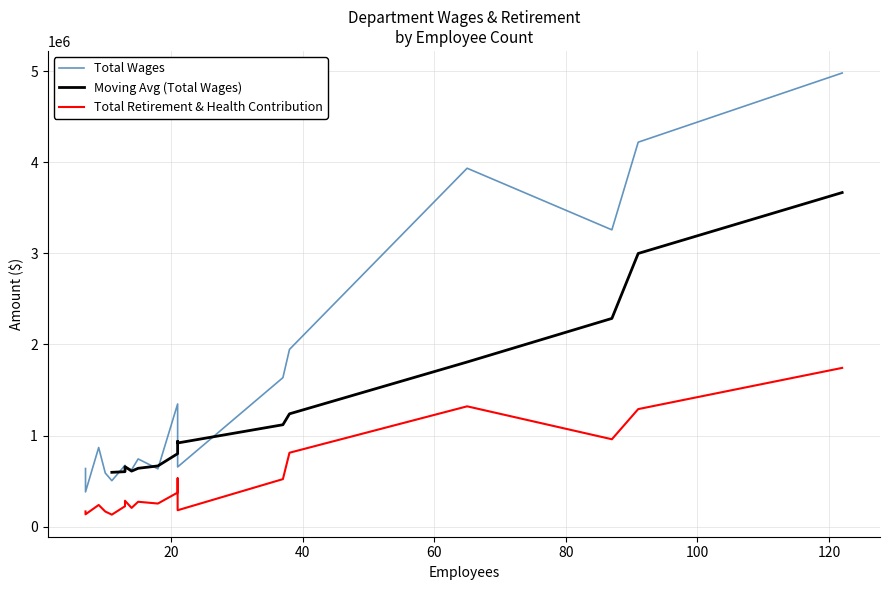

What is the approximate value of Total Retirement & Health Contribution at Assessor?

272749